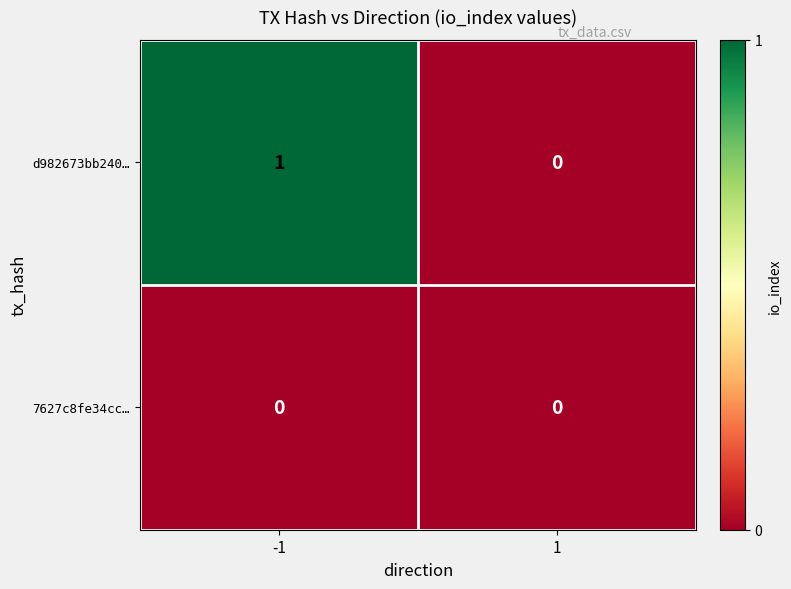

Which series has the widest spread of values?

d982673bb240…